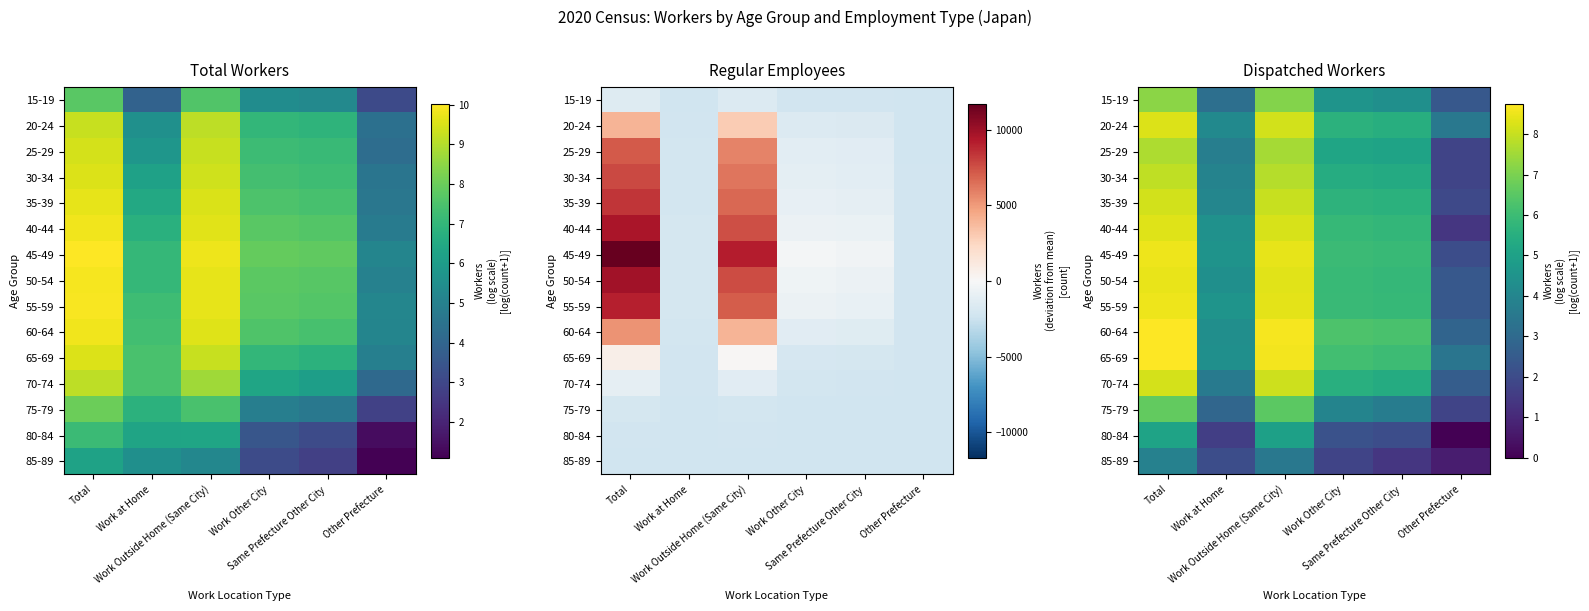

At how many categories does at least one series exceed 4?

5